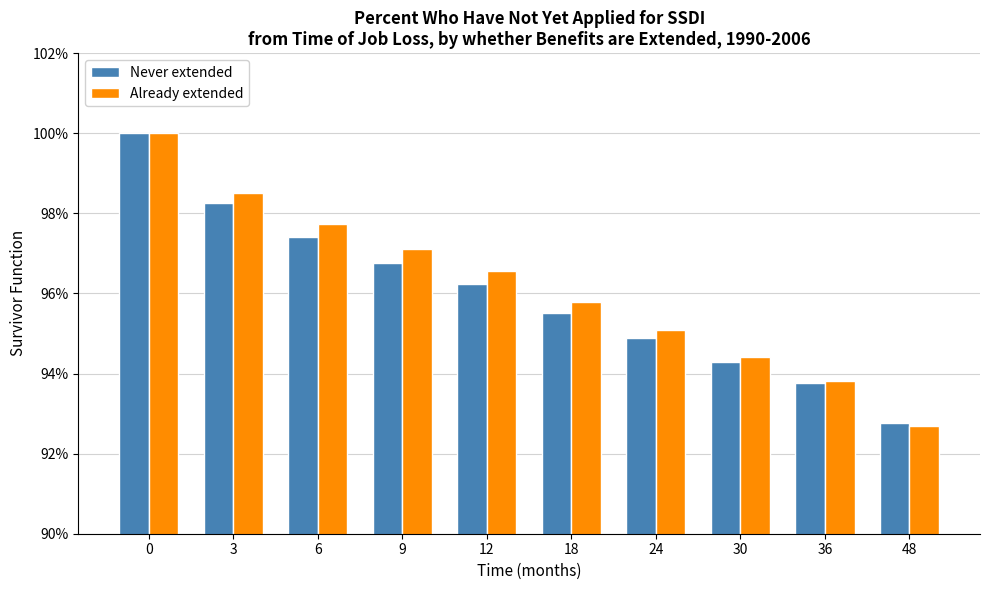

True or false: Already extended has a value of 98.5 at 3.

True